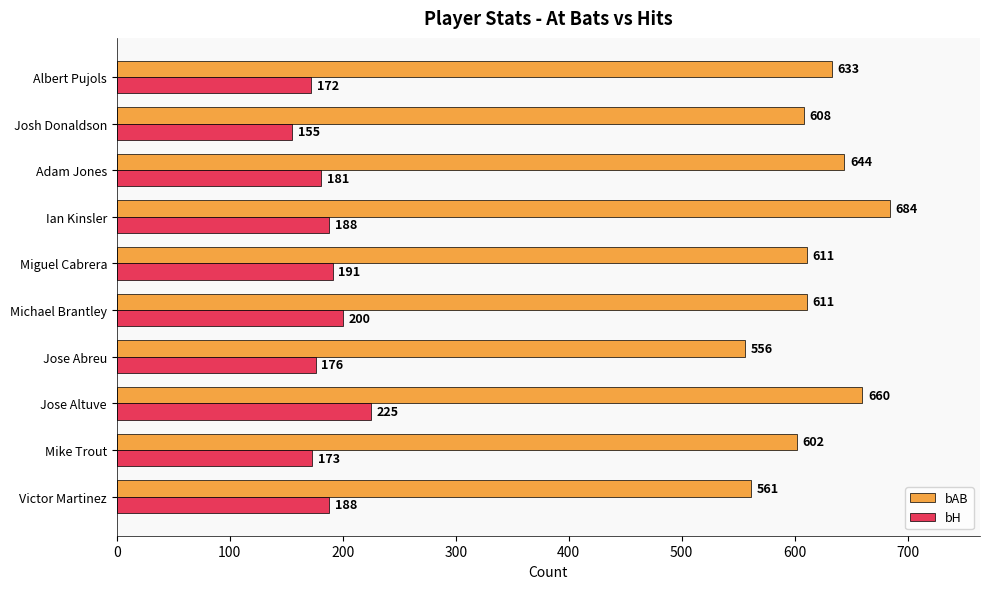

Which series has the widest spread of values?

bAB